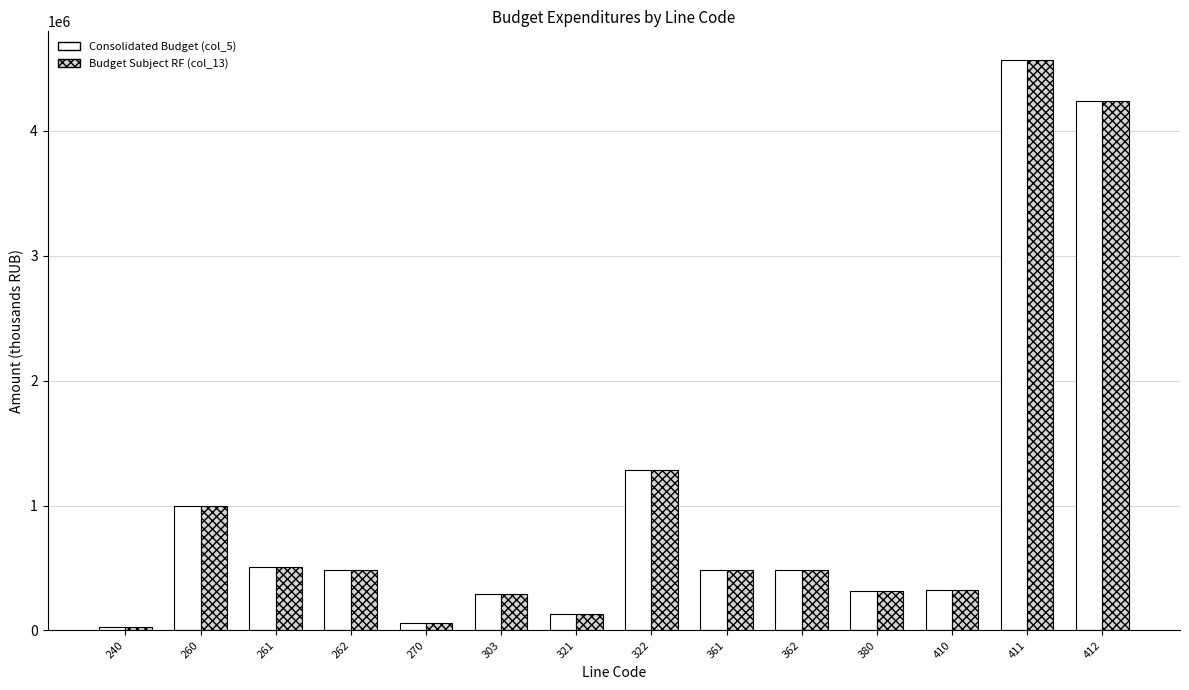

Does the chart contain any negative values?

No